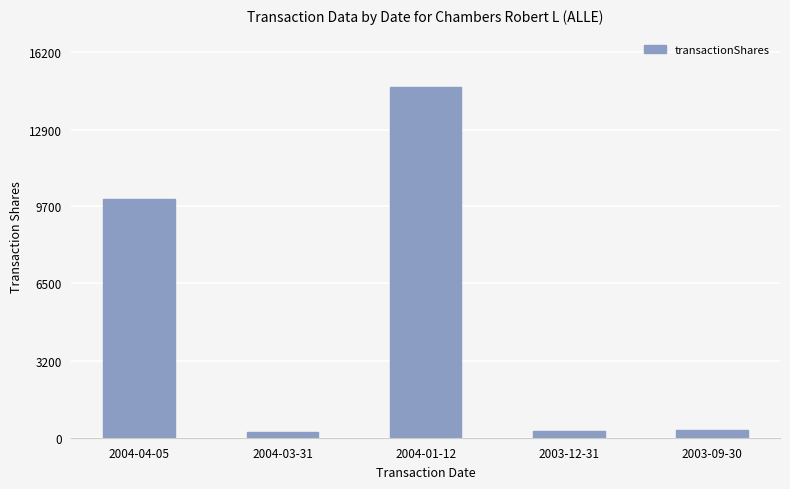

What is the sum of all values?

25560